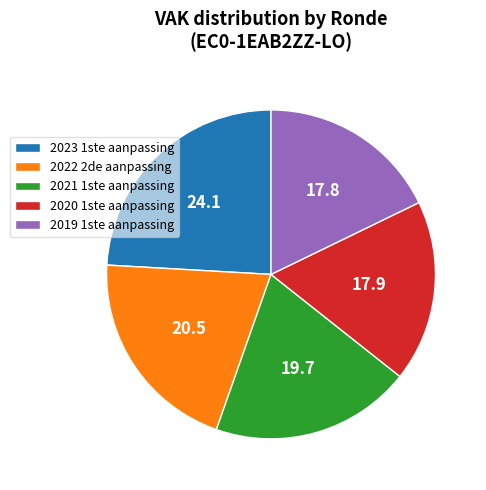

True or false: 2020 1ste aanpassing accounts for 5% of the total.

False